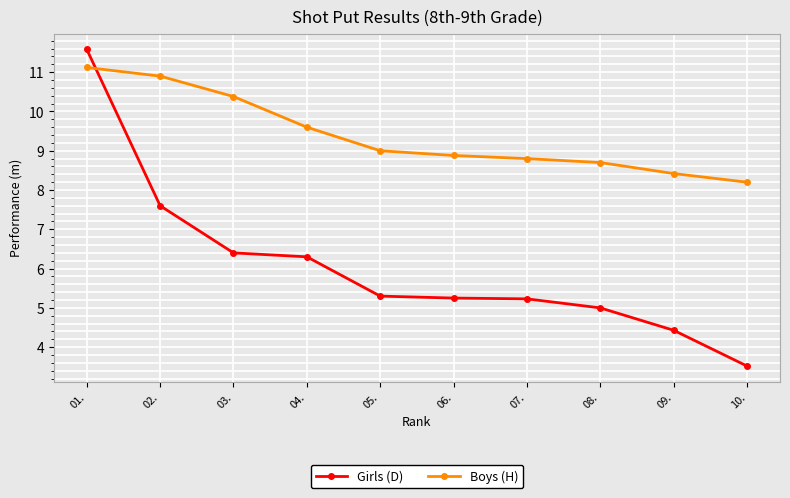

True or false: Girls (D) has a value of 6.4 at 03..

True